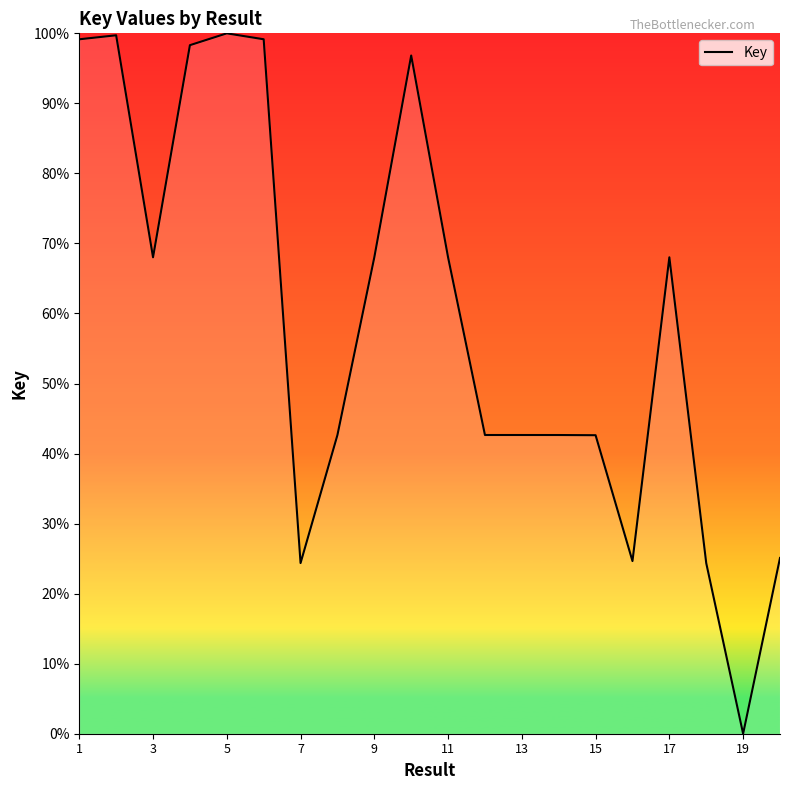

What is the maximum value shown in the chart?

100.0